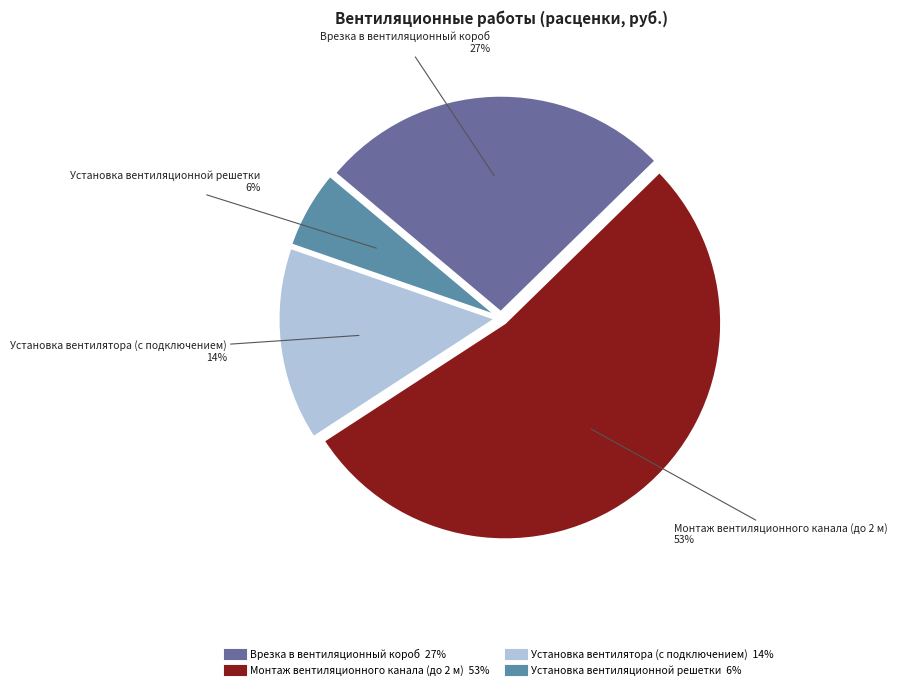

Combined, do Установка вентилятора (с подключением) and Врезка в вентиляционный короб account for over 50%?

No